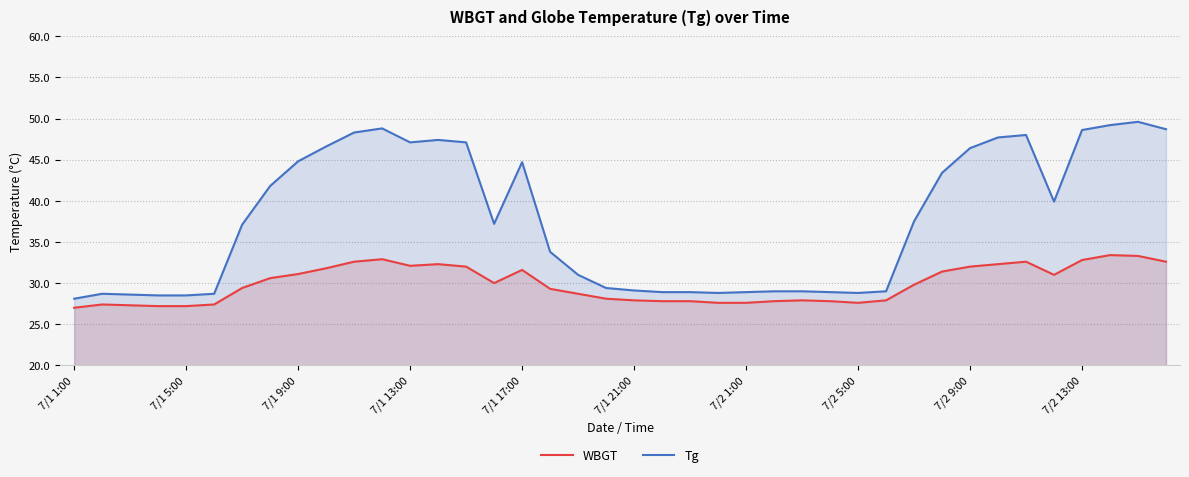

The WBGT series shows 27.8 at 27. True or false?

True